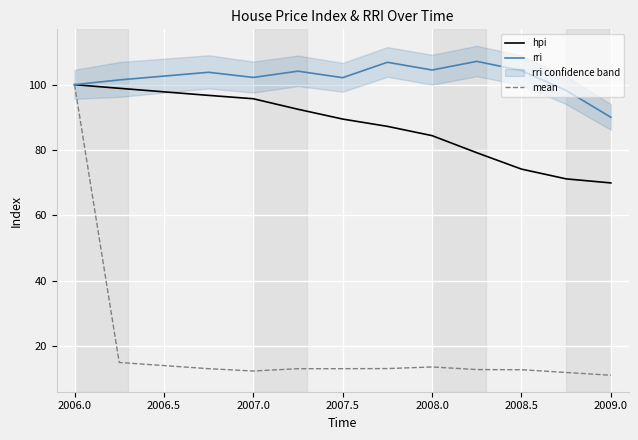

True or false: hpi has a value of 157.3 at 2007.5.

False